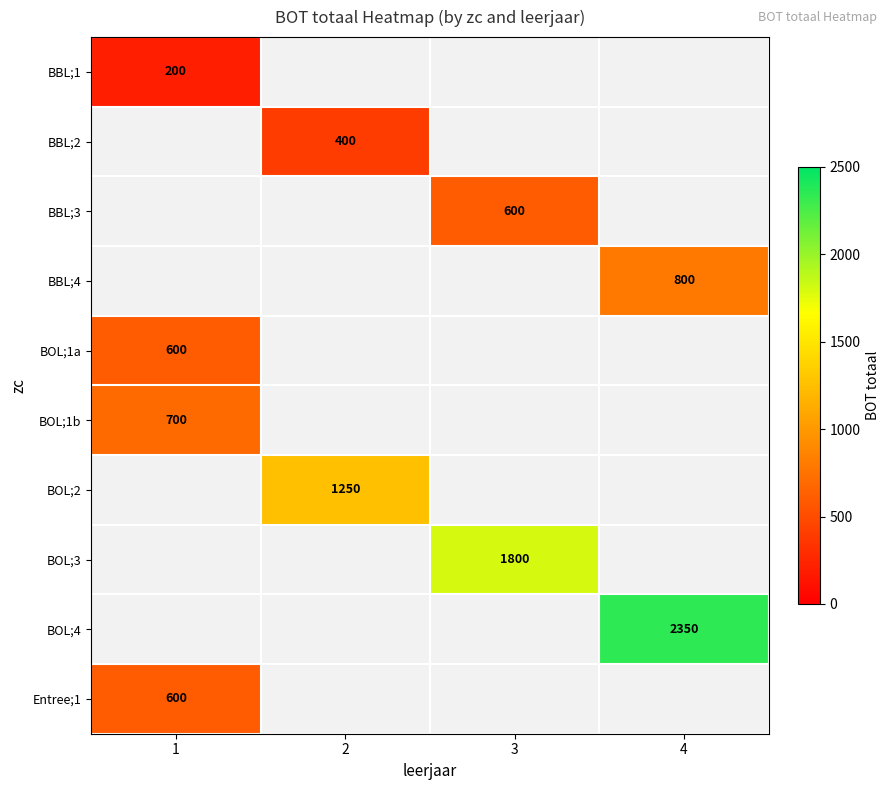

The value of BBL;1 at 1 is 200. True or false?

True